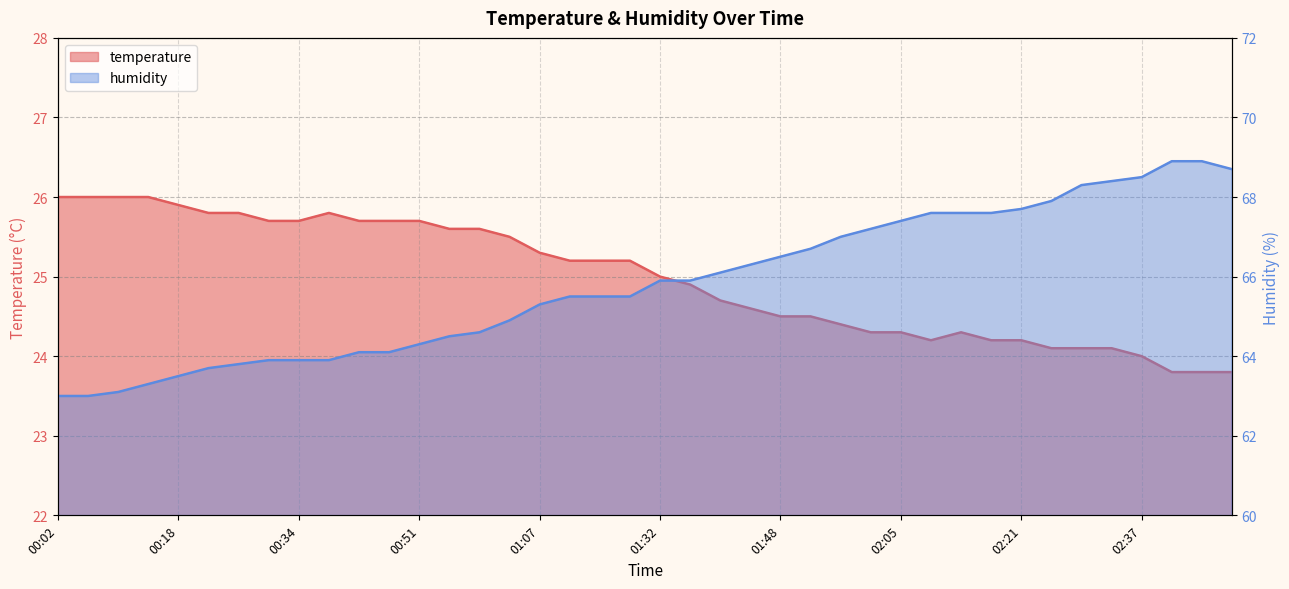

What are all the series names shown in the legend?

temperature, humidity